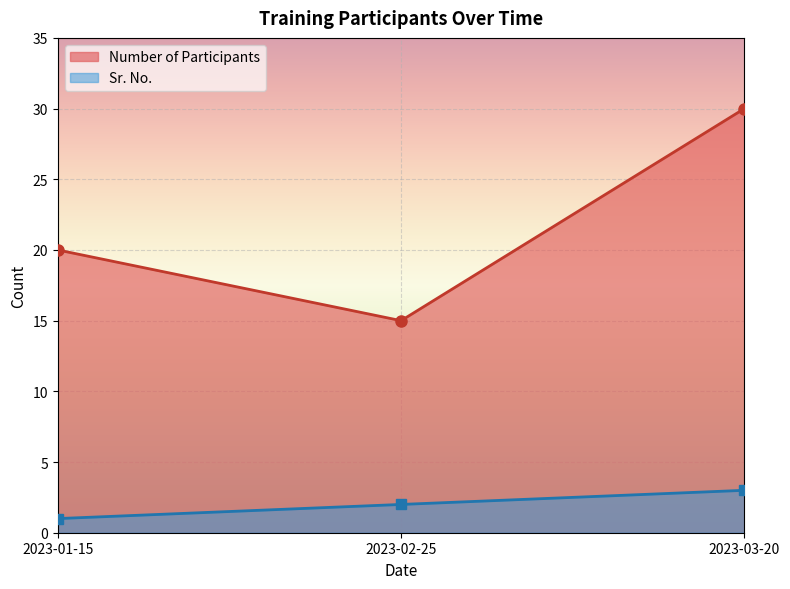

Reading right to left, transcribe all the data shown in this chart.

Number of Participants: 30	15	20
Sr. No.: 3	2	1